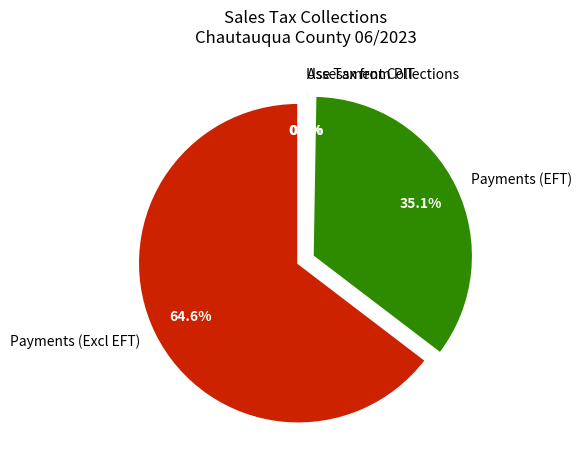

Is the sum of Use Tax from PIT Returns and Payments (Excluding 1-22 EFT) greater than half?

Yes